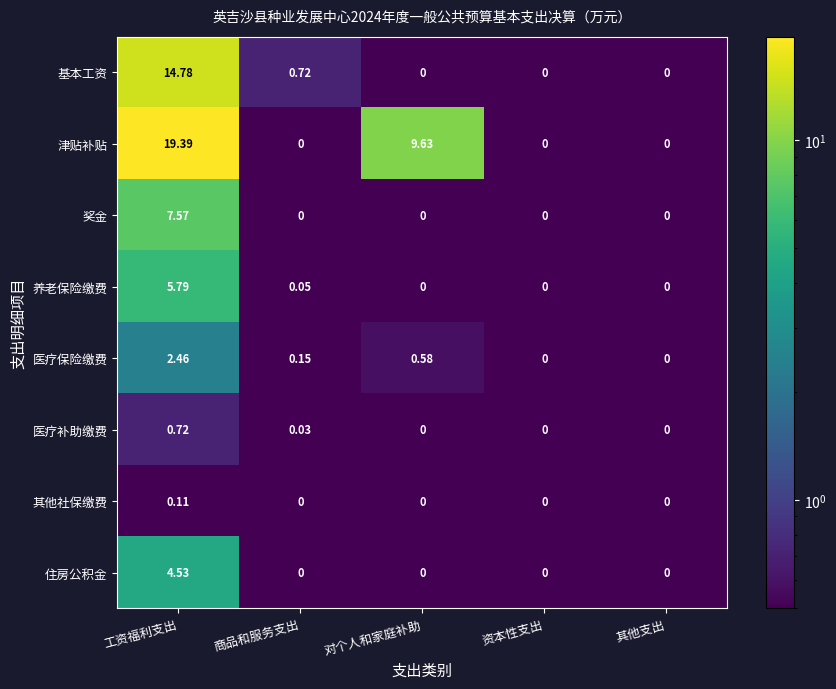

At which label is 养老保险缴费 closest to 2?

商品和服务支出